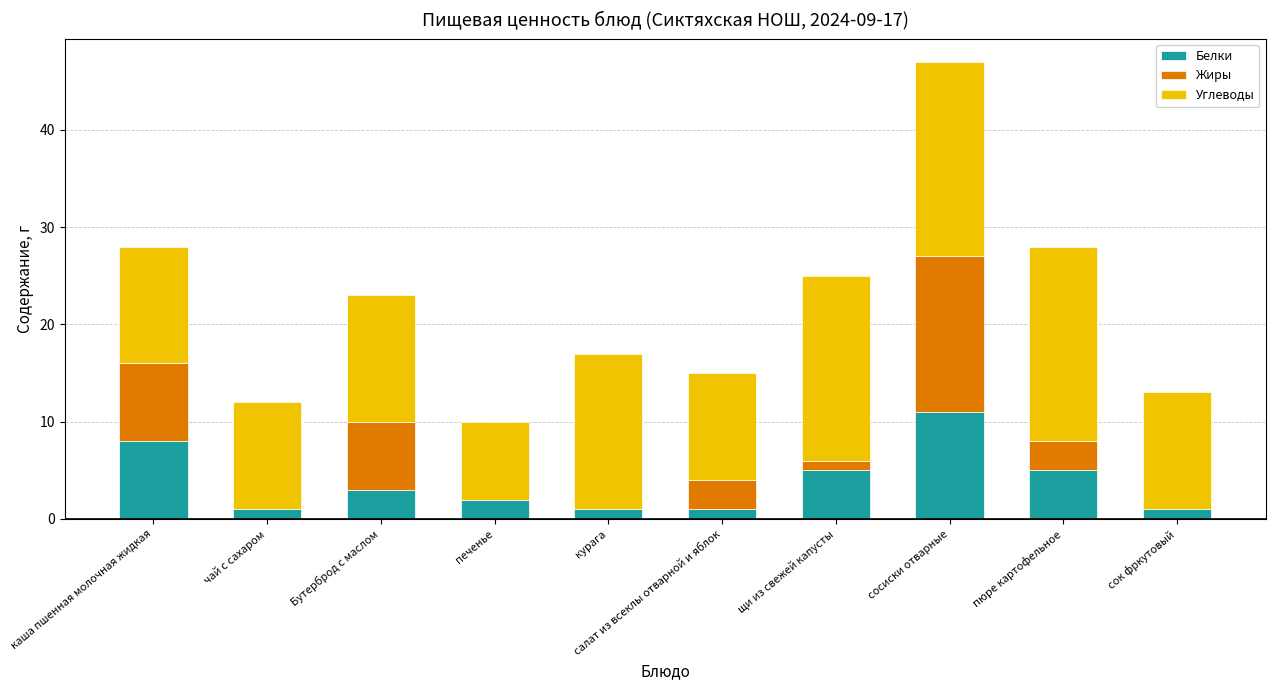

How many data points does each series have?

10